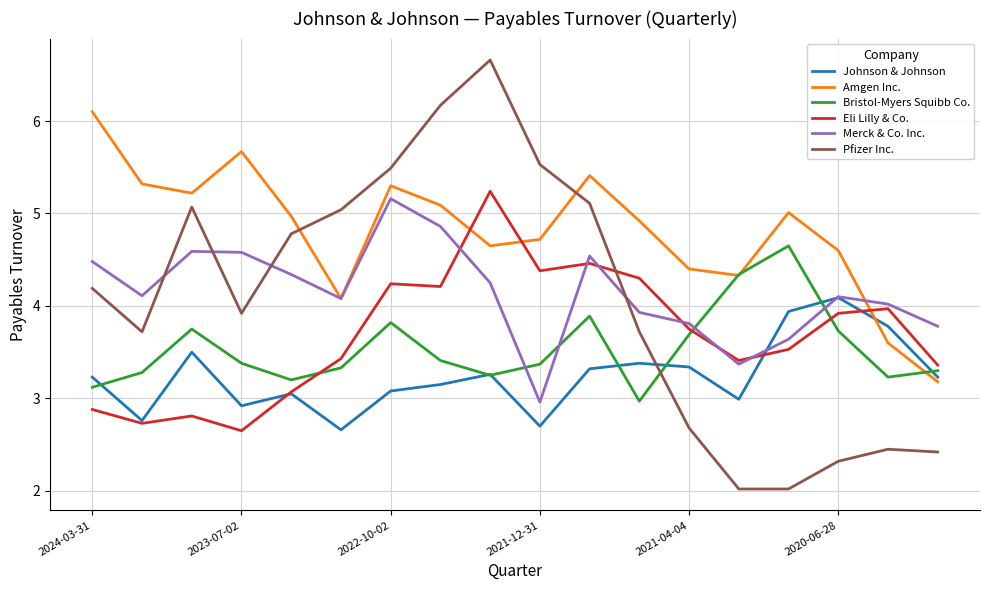

What is the lowest value of the Merck & Co. Inc. series?

3.0